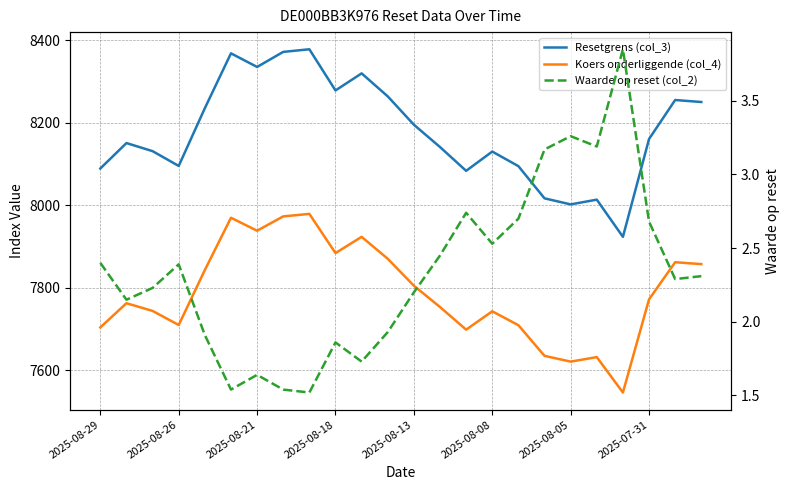

Reading left to right, extract all data points from this chart.

Resetgrens (col_3): 8089.1	8150.7	8131.1	8095.3	8235.2	8368.2	8335.2	8371.7	8378.0	8278.3	8319.6	8263.9	8195.2	8141.1	8083.4	8130.1	8094.8	8016.8	8002.1	8013.6	7923.5	8160.6	8255.1	8250.2
Koers onderliggende (col_4): 7703.9	7762.6	7743.9	7709.8	7843.0	7969.7	7938.3	7973.0	7979.1	7884.1	7923.4	7870.3	7805.0	7753.4	7698.5	7743.0	7709.3	7635.0	7621.0	7632.0	7546.2	7772.0	7862.0	7857.4
Waarde op reset (col_2): 2.4	2.1	2.2	2.4	1.9	1.5	1.6	1.5	1.5	1.9	1.7	1.9	2.2	2.5	2.7	2.5	2.7	3.2	3.3	3.2	3.9	2.7	2.3	2.3